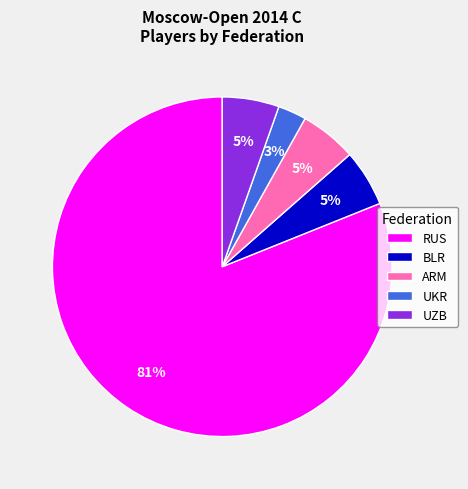

Is there a majority slice in this chart?

Yes